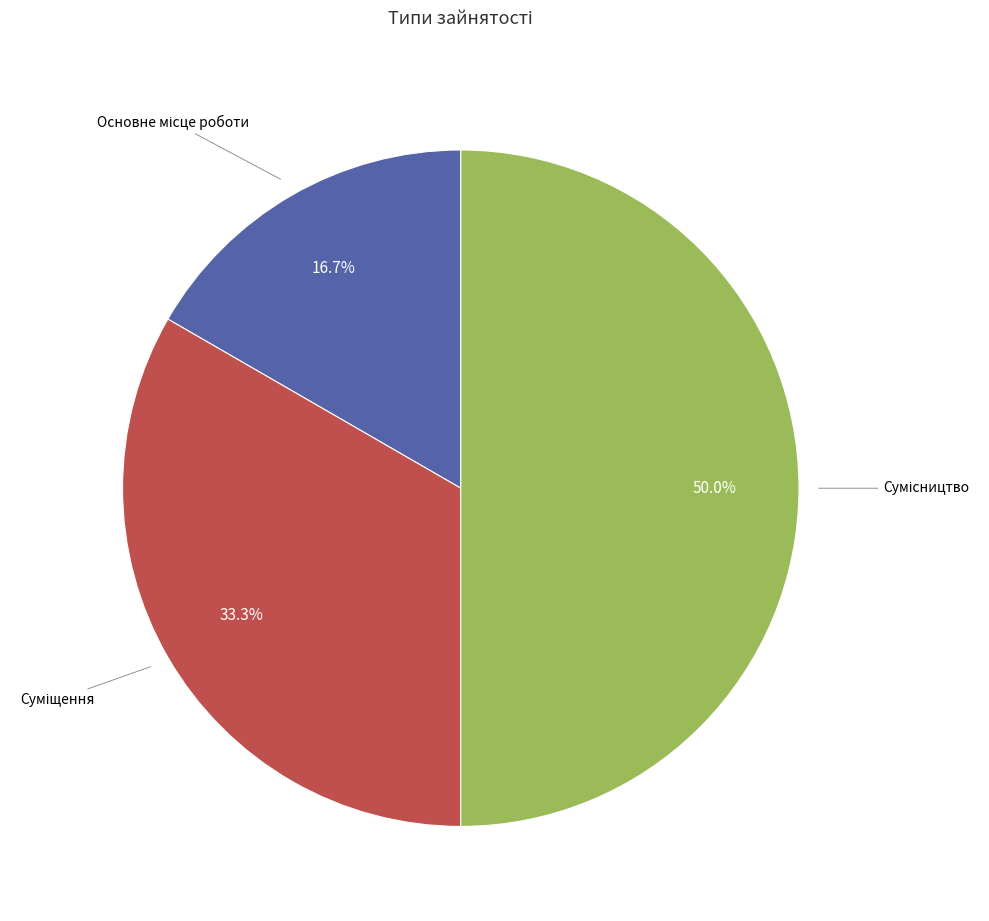

How many segments does this pie chart have?

3